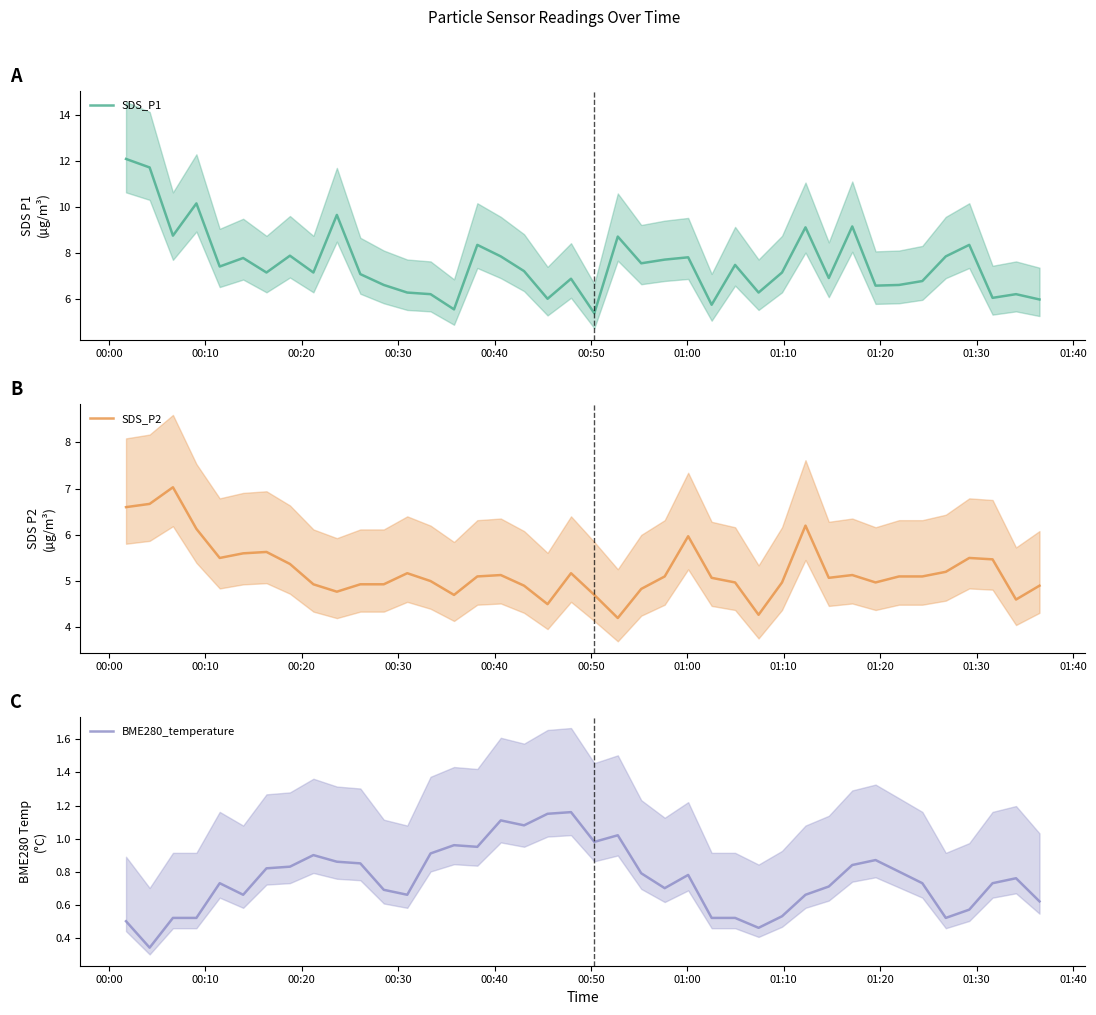

What is the value of the BME280_temperature point at the 8th from the left?

0.8